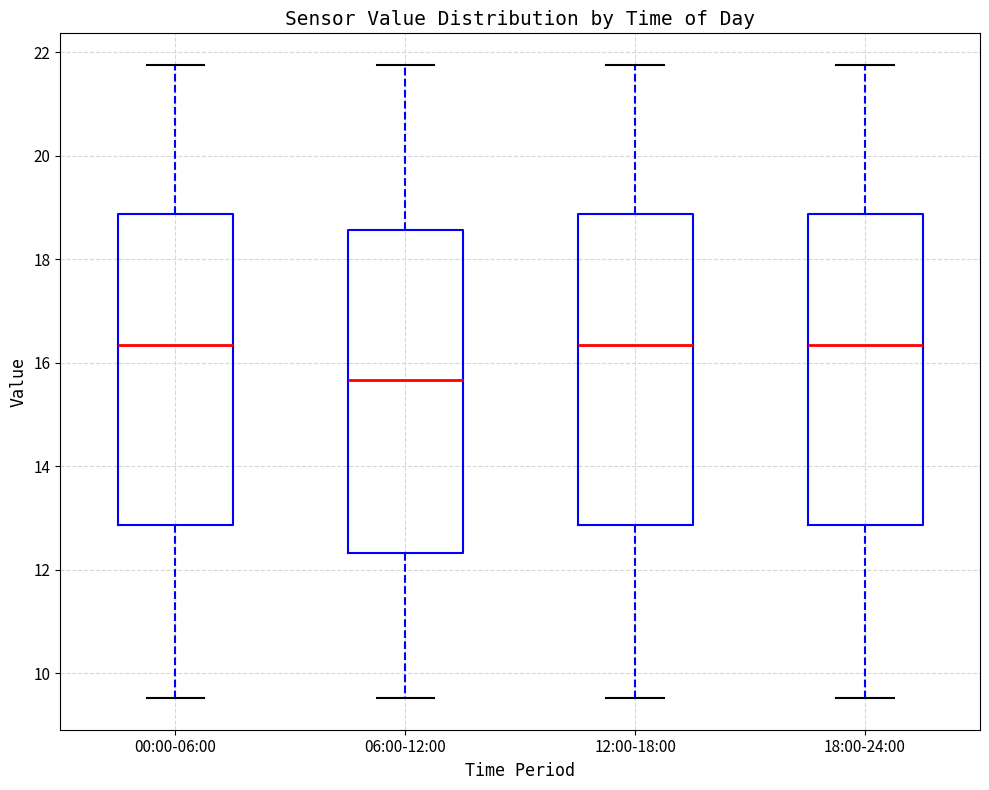

Comparing the boxes themselves (not the whiskers), which one is the tallest?

06:00-12:00